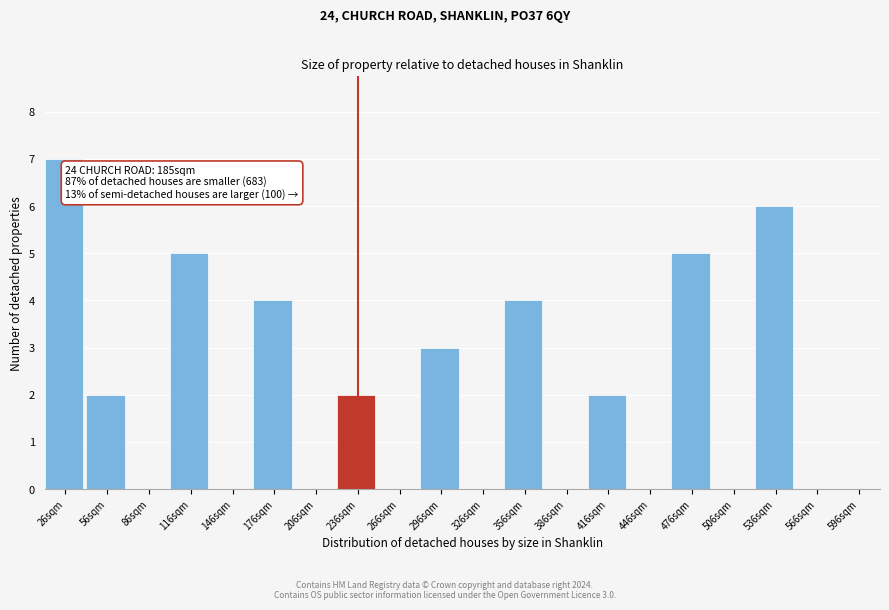

Reading right to left, list all the values displayed in this chart.

596sqm=0	566sqm=0	536sqm=6	506sqm=0	476sqm=5	446sqm=0	416sqm=2	386sqm=0	356sqm=4	326sqm=0	296sqm=3	266sqm=0	236sqm=2	206sqm=0	176sqm=4	146sqm=0	116sqm=5	86sqm=0	56sqm=2	26sqm=7